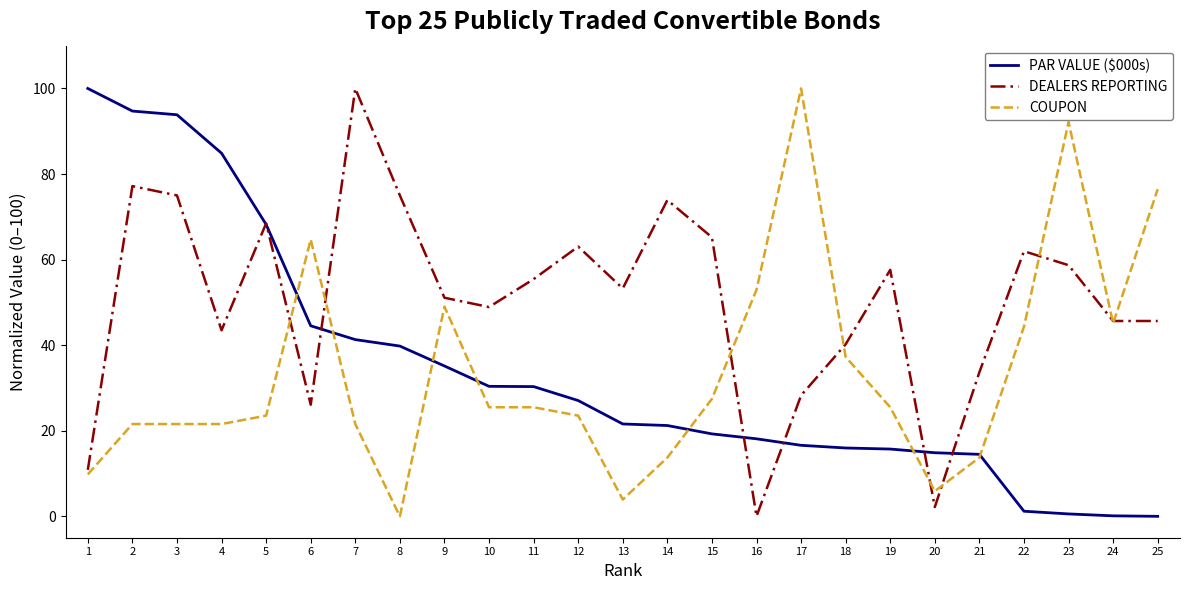

What is the difference between the maximum and minimum values in the PAR VALUE ($000s) series?

100.0